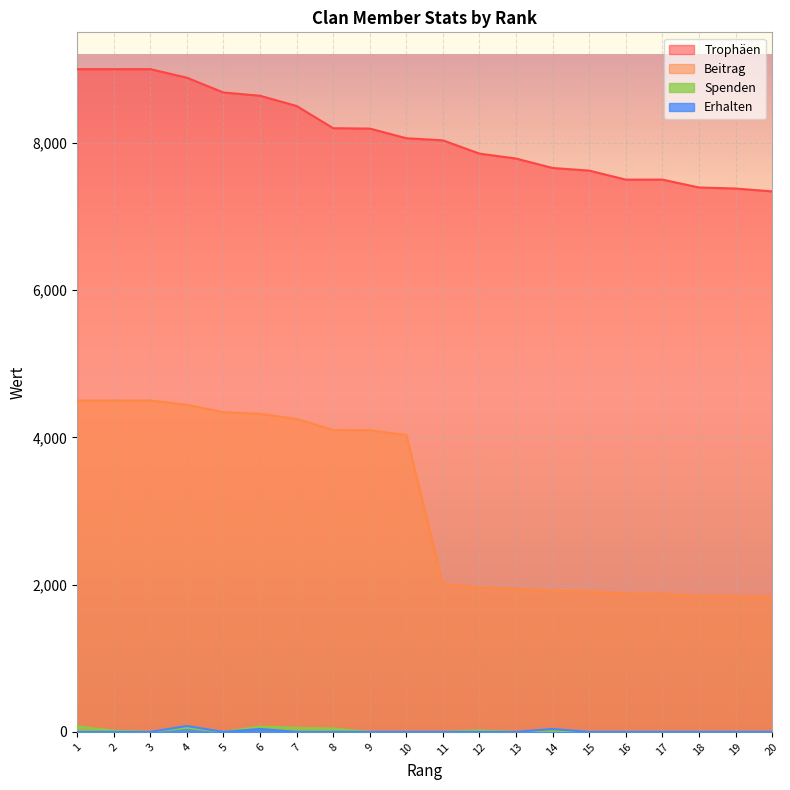

What is the difference between the second highest and minimum values in the Beitrag series?

2665